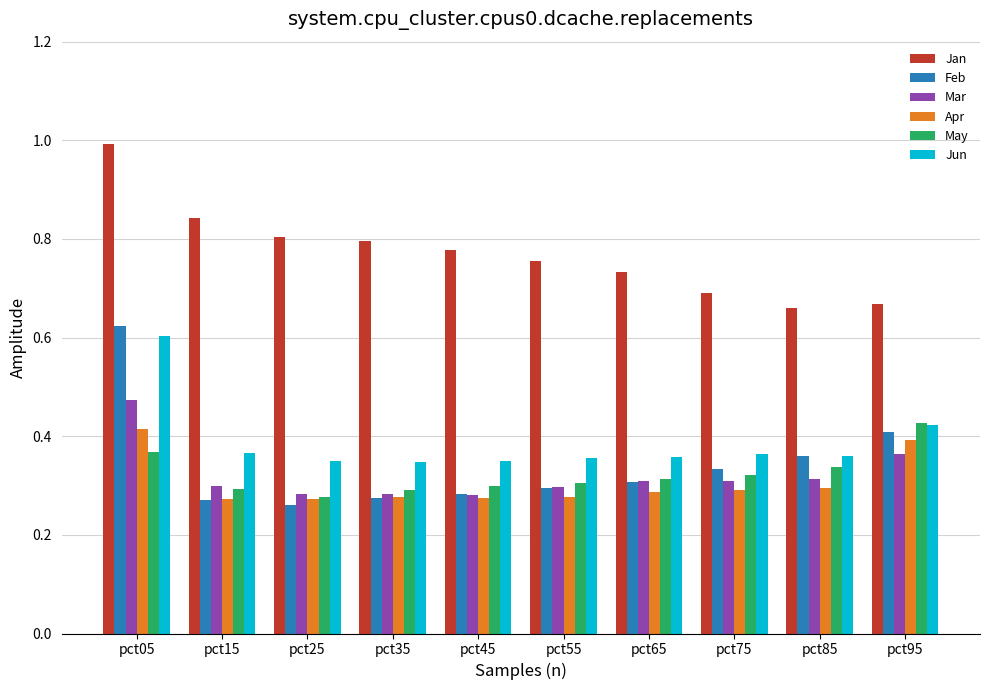

At which category is the sum across all series the highest?

pct05